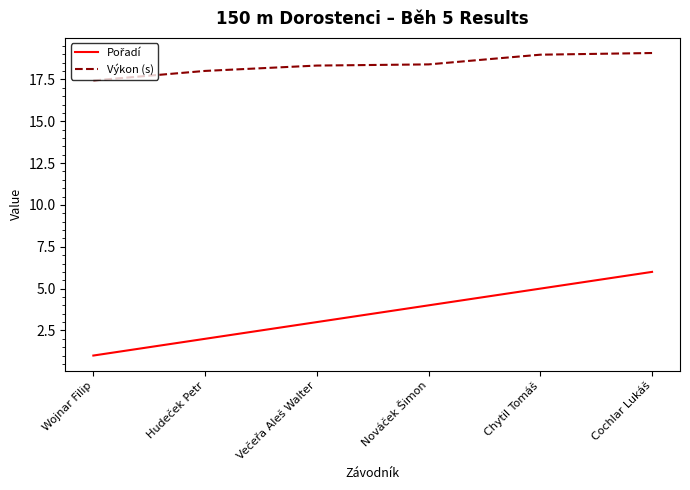

At which category is the sum across all series the highest?

Cochlar Lukáš